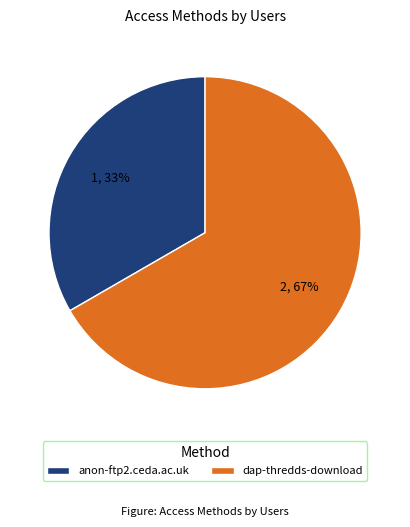

Count the number of slices in the pie.

2